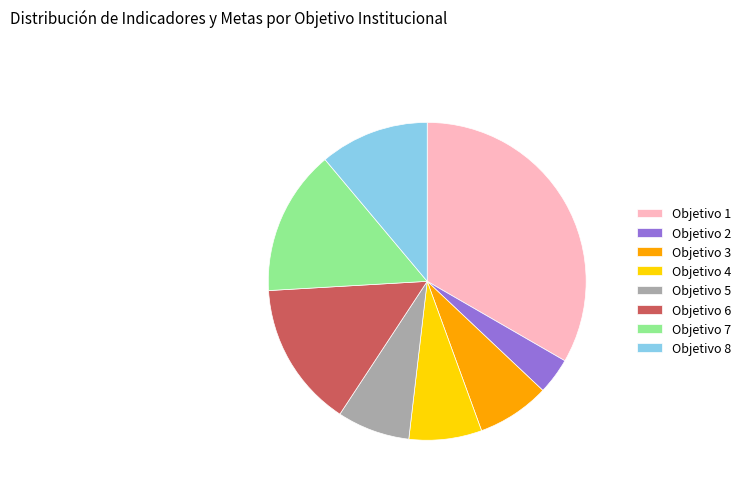

Which has a higher value, Objetivo 1 or Objetivo 6?

Objetivo 1